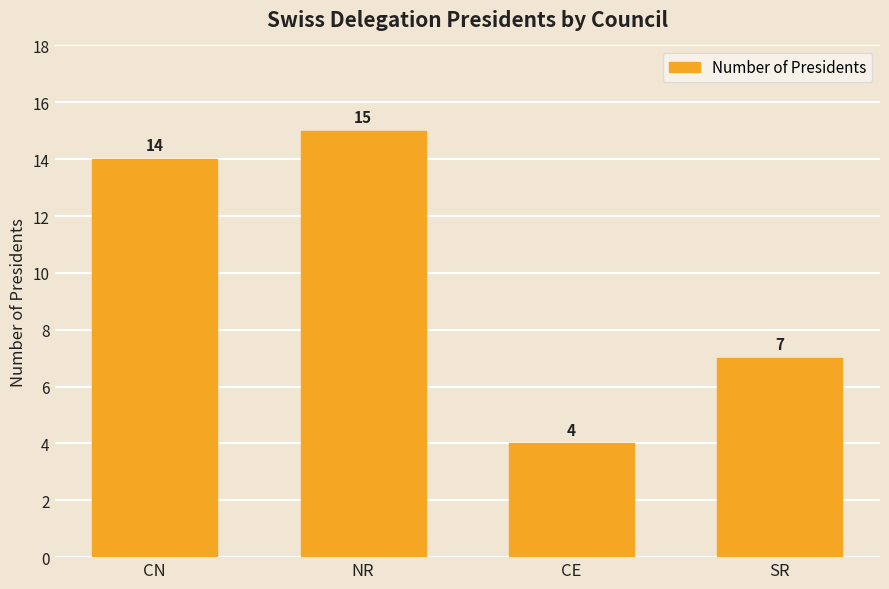

Is it true that the value at SR is 7?

True